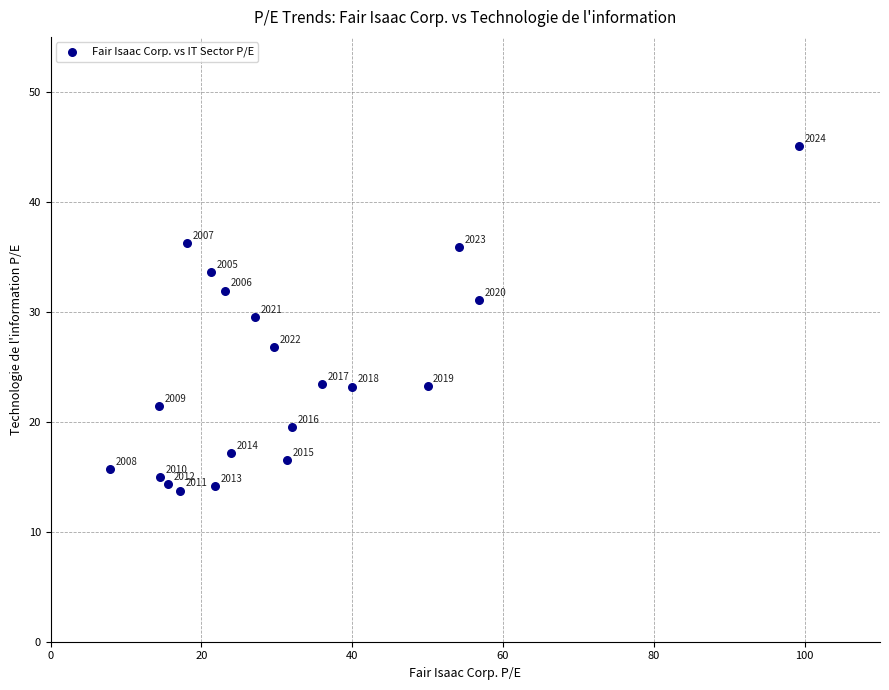

What Y value in the scatter plot is closest to 29?

29.5